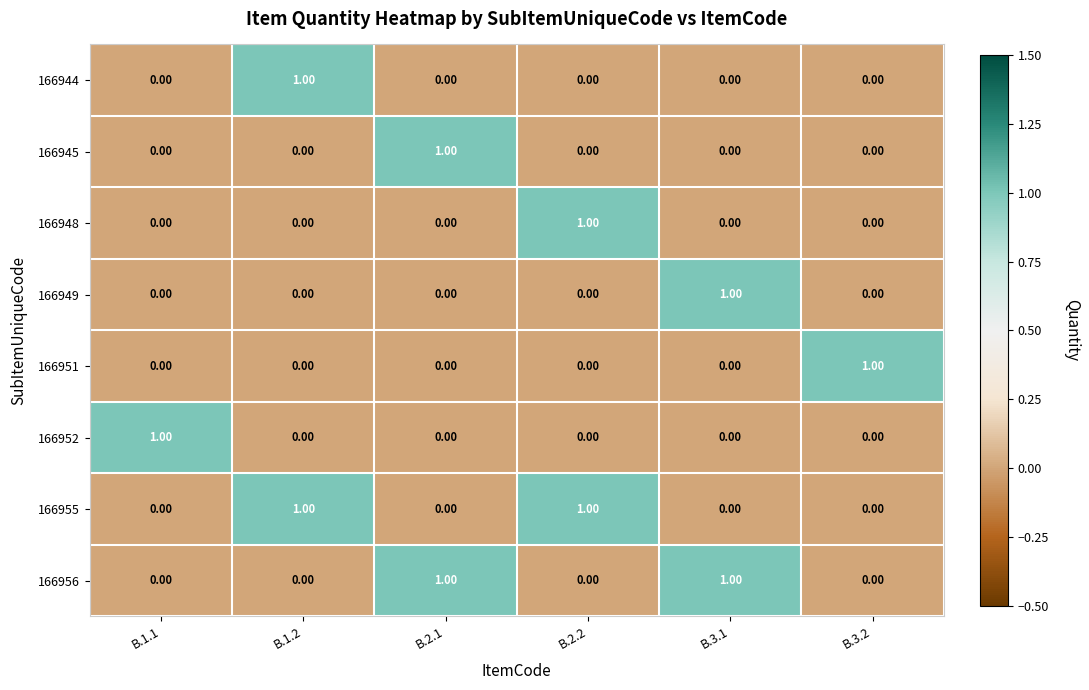

How many positive values does the 166944 series have?

1